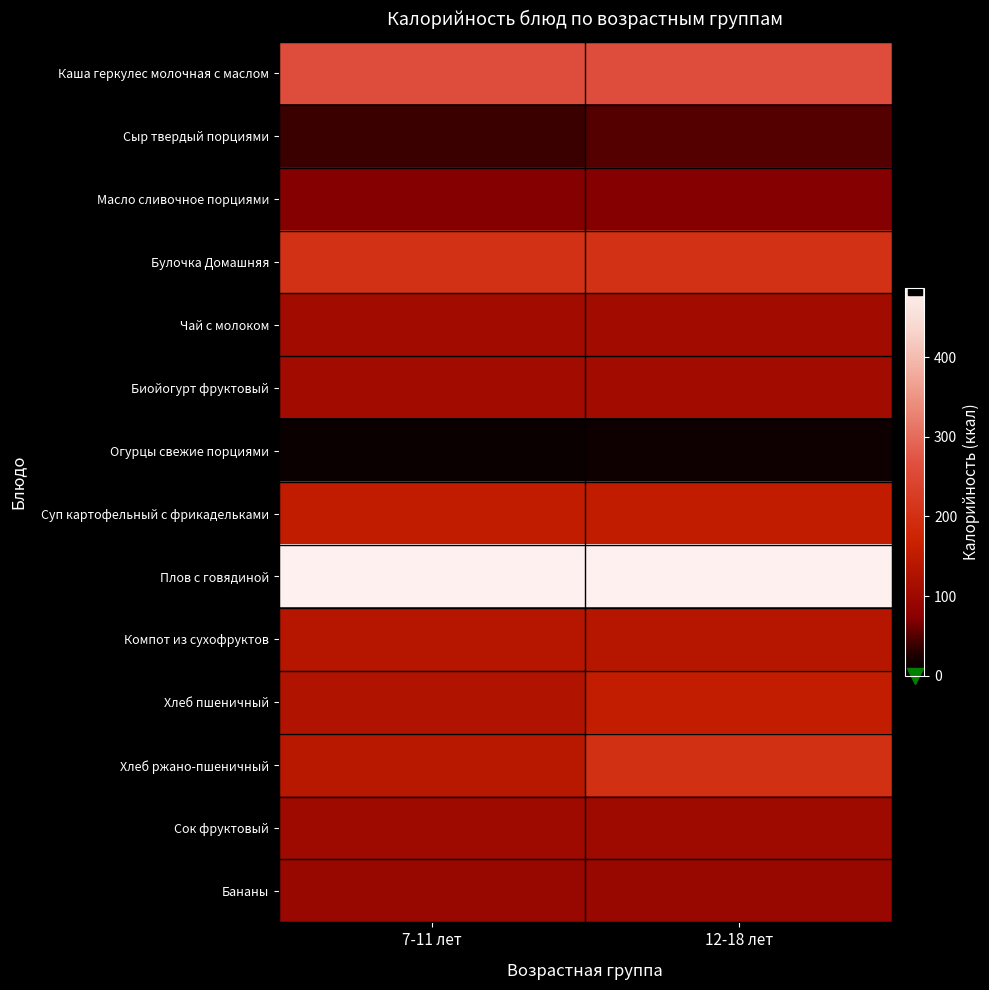

How many data points does each series have?

2